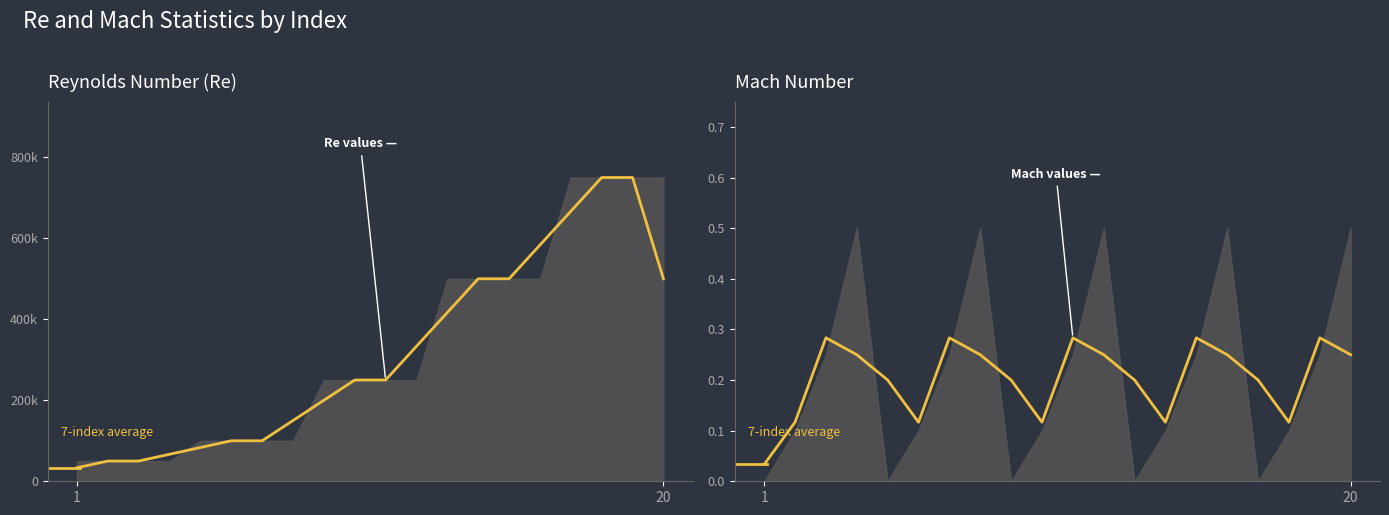

Rank the categories by value from highest to lowest.

2, 6, 10, 14, 18, 3, 7, 11, 15, 19, 4, 8, 12, 16, 20, 5, 9, 13, 17, 1